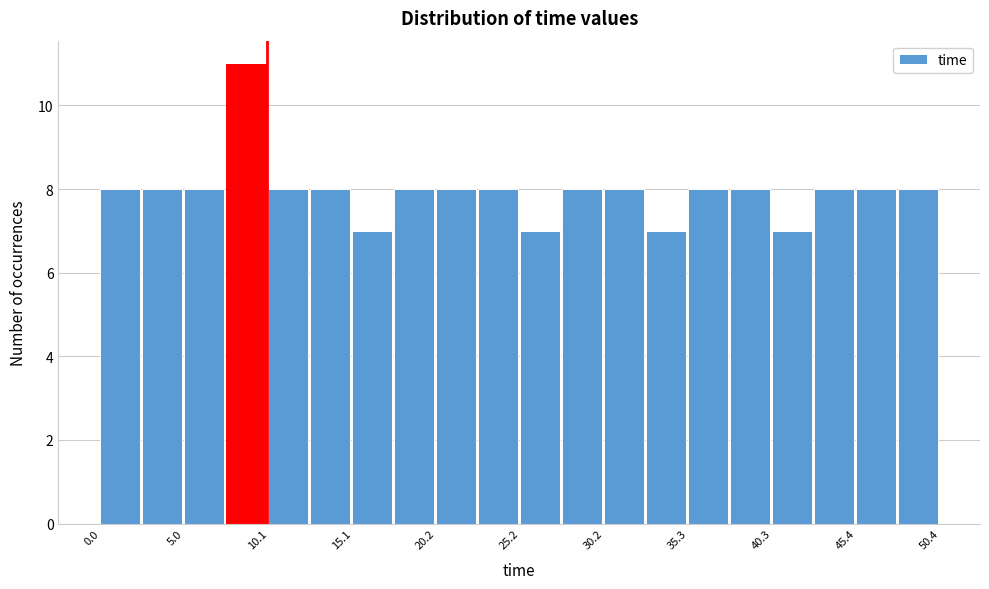

Read against the x-axis, roughly where is the centre of the tallest bar?

9